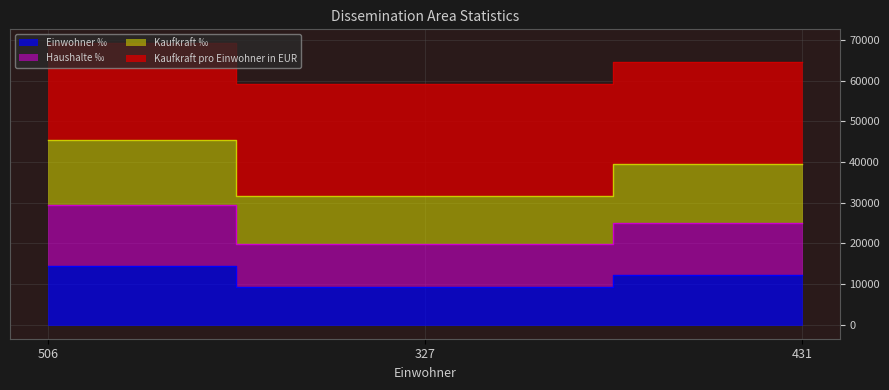

Which category has the lowest value in the Einwohner ‰ series?

327